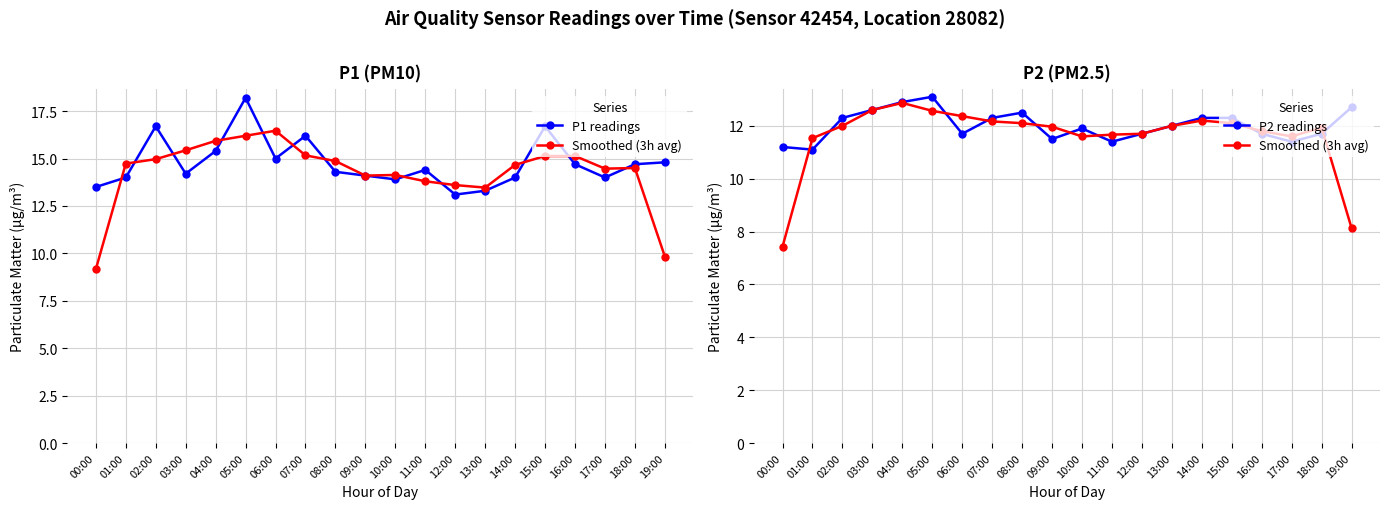

Which series has the largest range (max minus min)?

Smoothed (3h avg)